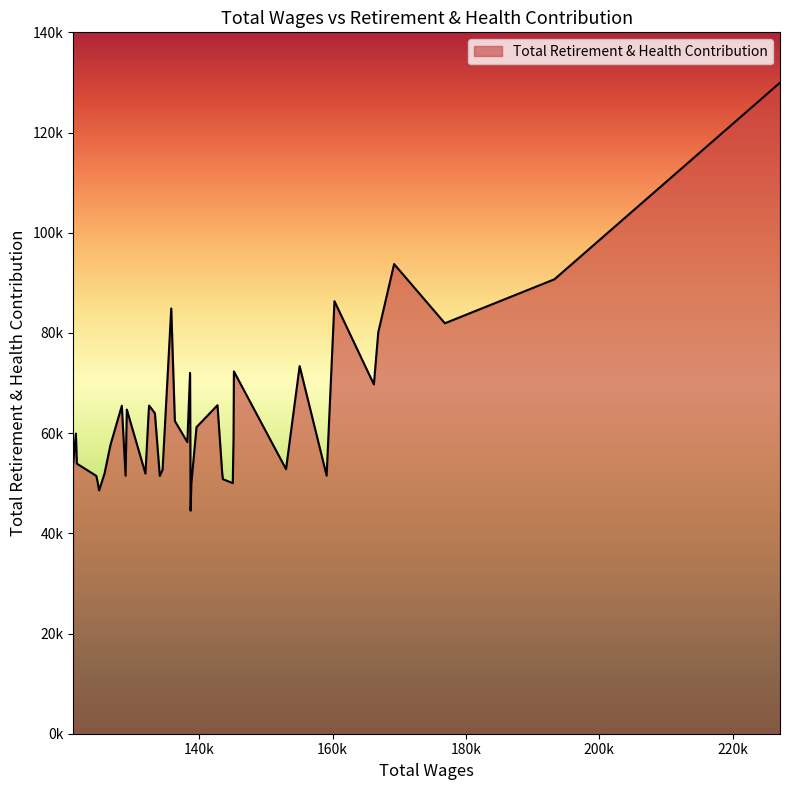

Does the chart display data point markers on the line(s)?

No